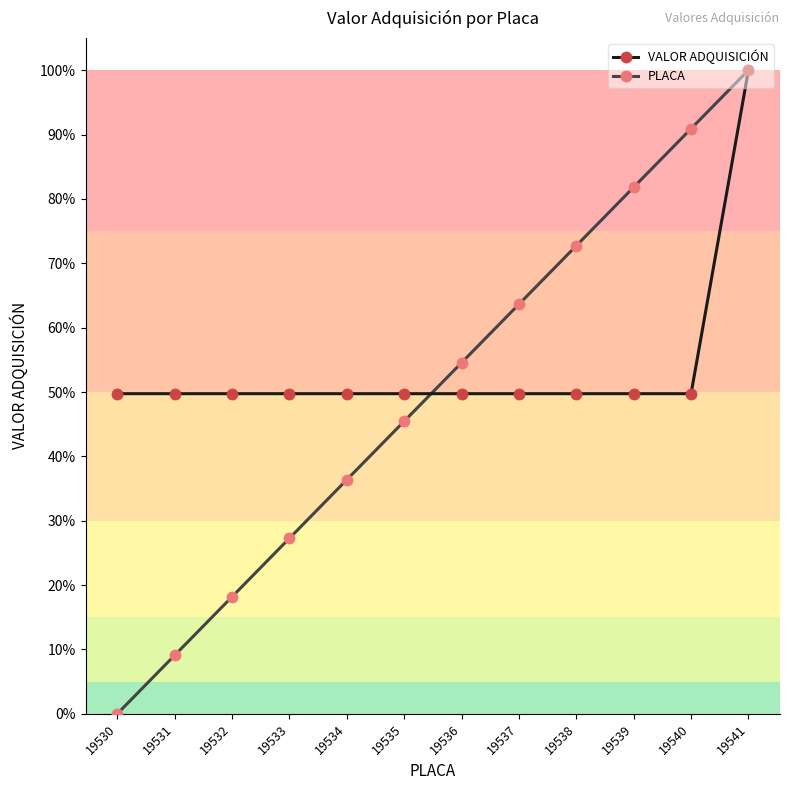

What is the total value across all series at 19540?

1.4